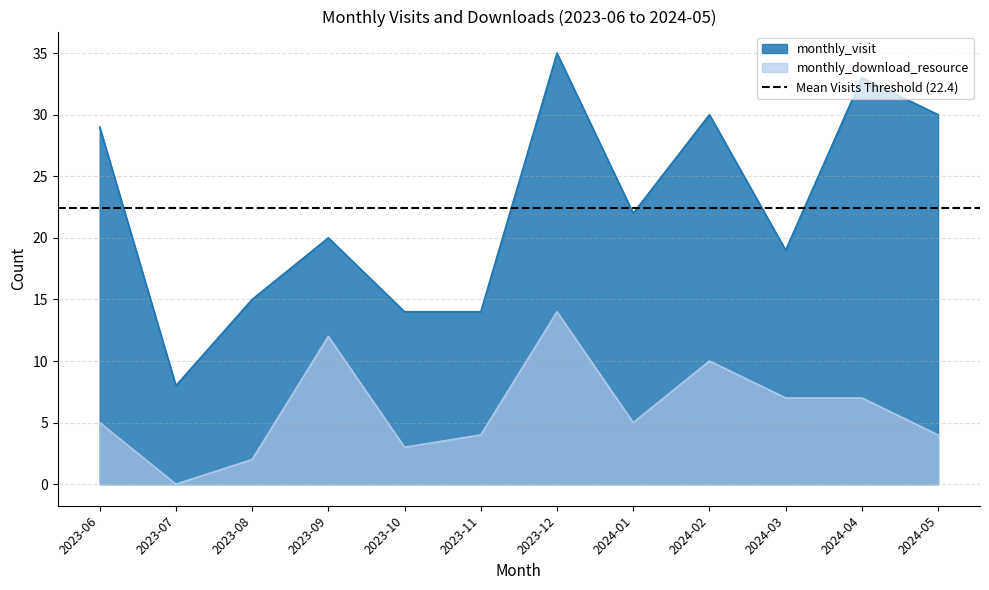

What is the sum of all monthly_visit values?

269